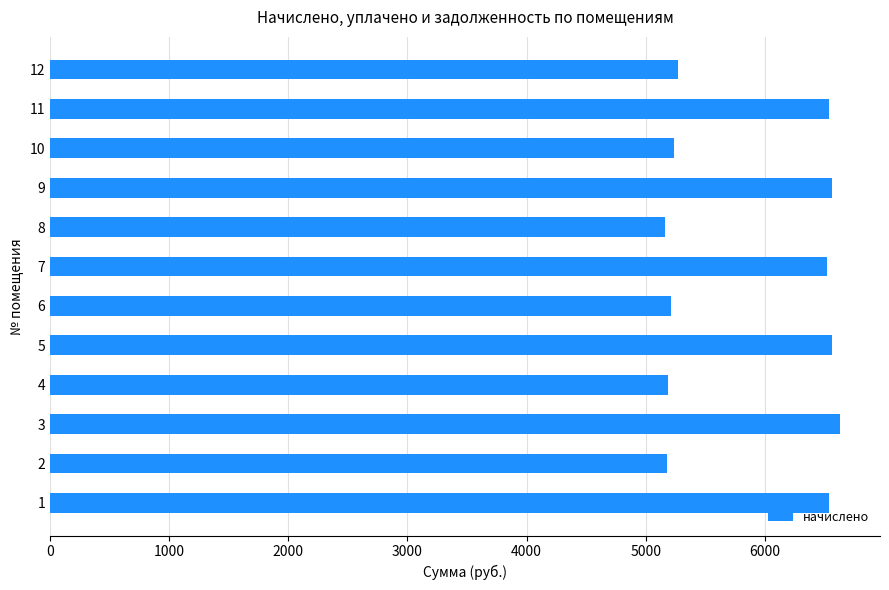

The value at 8 is 11214.4. True or false?

False